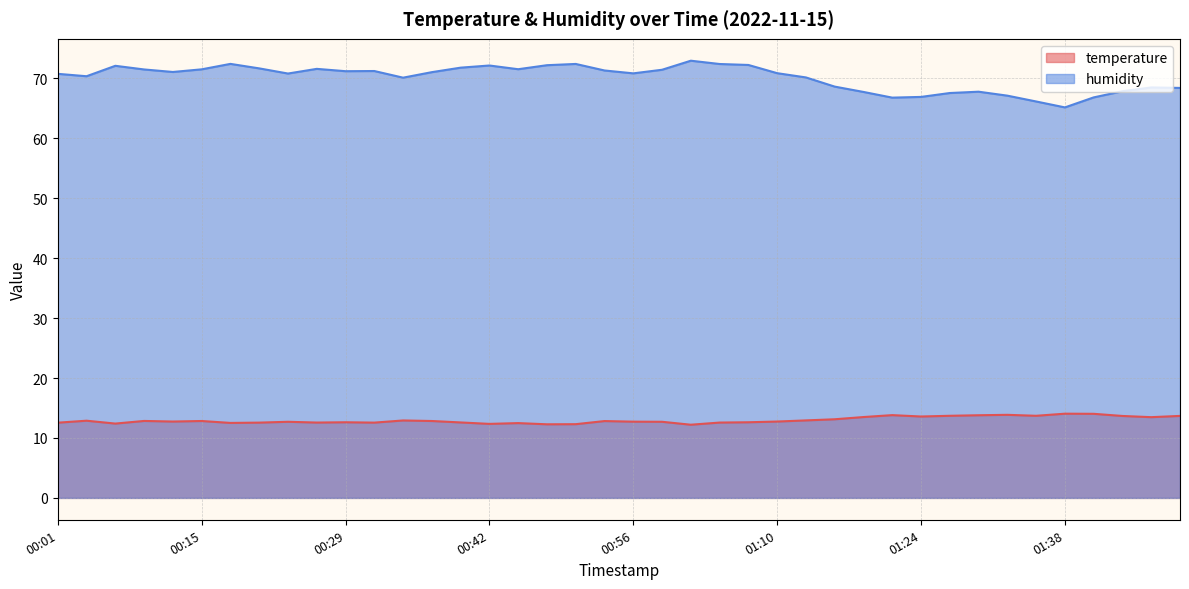

Which series changed the most between 00:18 and 00:29?

humidity